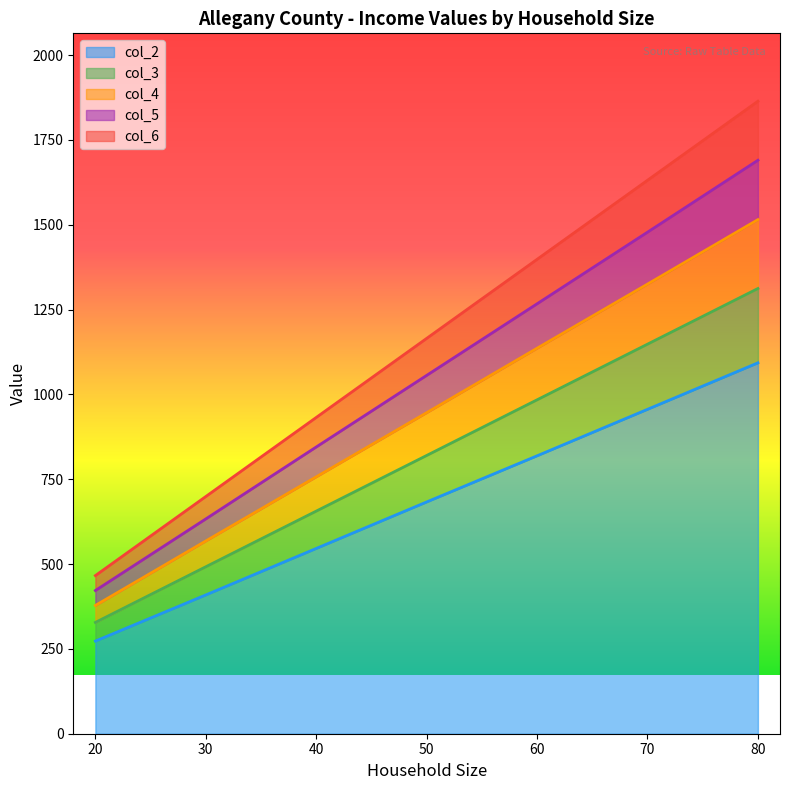

What are all the series names shown in the legend?

col_2, col_3, col_4, col_5, col_6